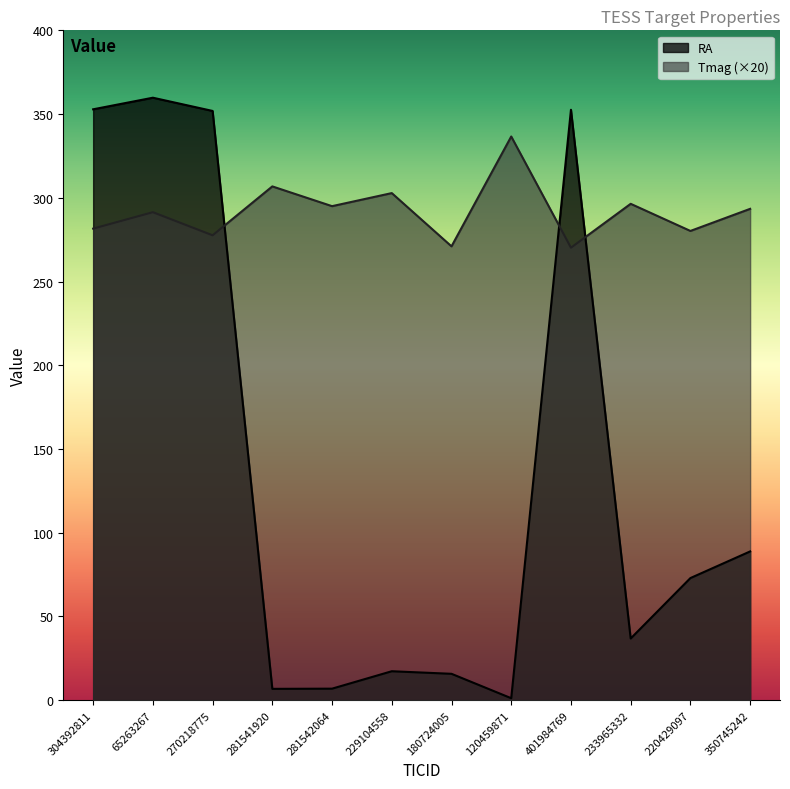

In Tmag, how many points are lower than both neighbors (excluding endpoints)?

5